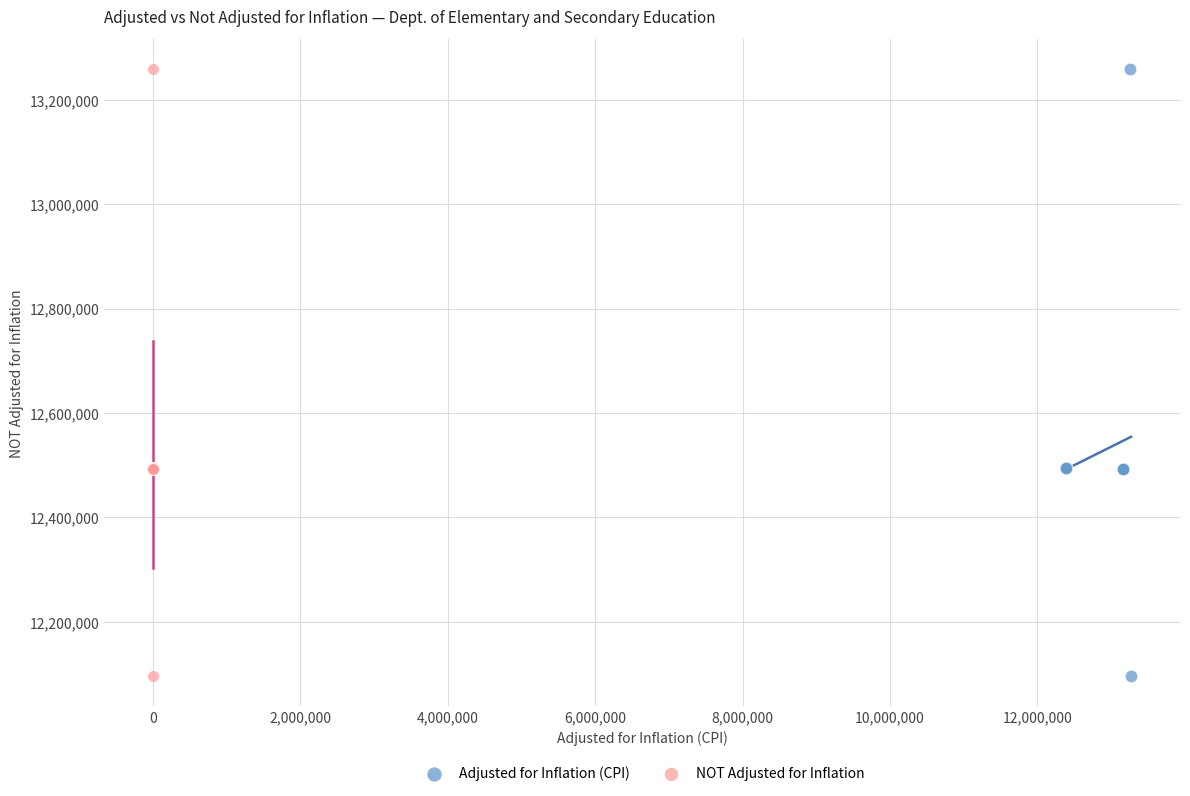

What are all the series names shown in the legend?

Adjusted for Inflation (CPI), NOT Adjusted for Inflation